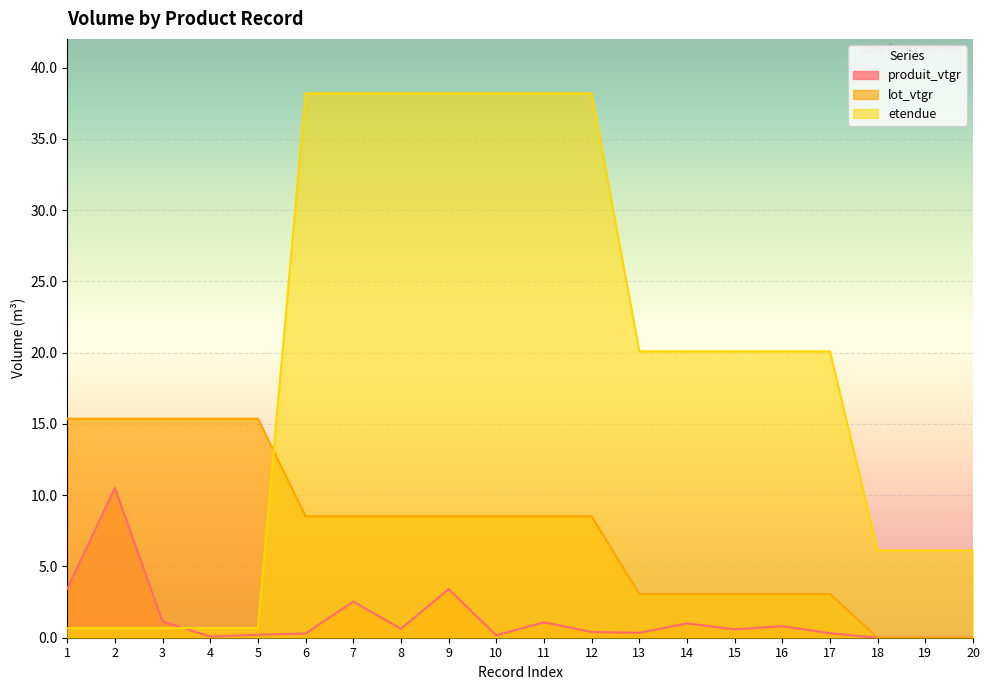

Is it true that lot_vtgr equals 8.5 at 10?

True